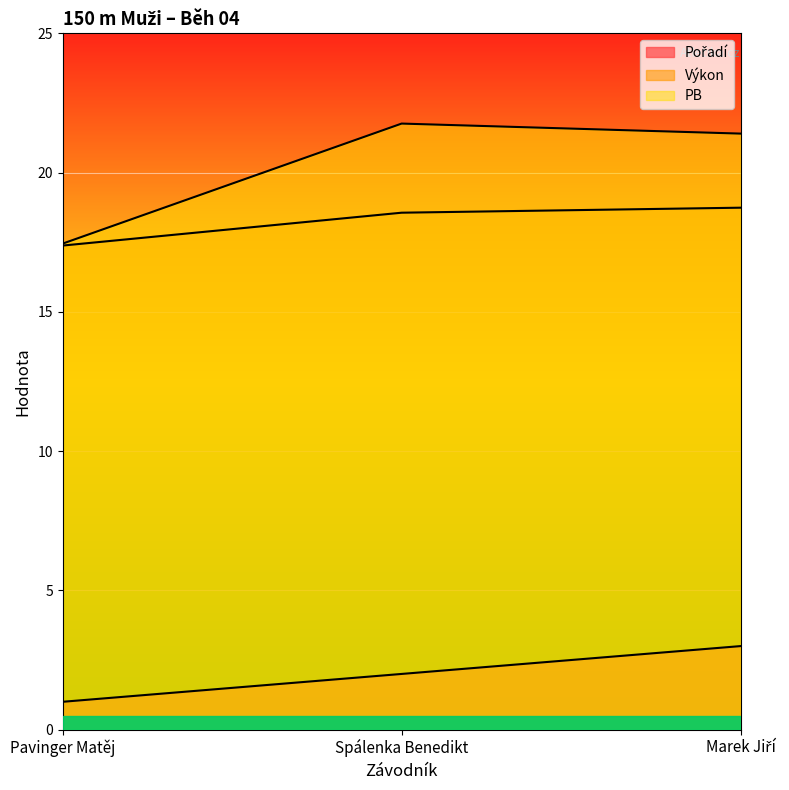

At which category does the chart reach its minimum across all series?

Pavinger Matěj